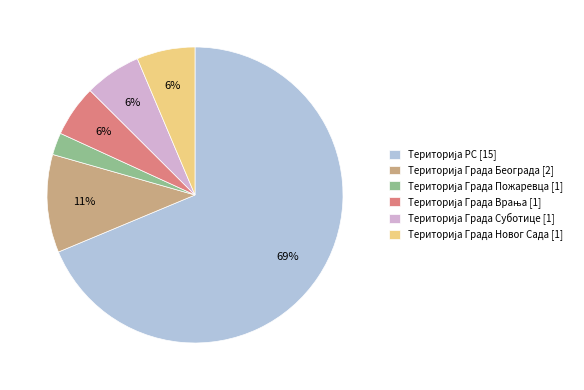

Is there a majority slice in this chart?

Yes